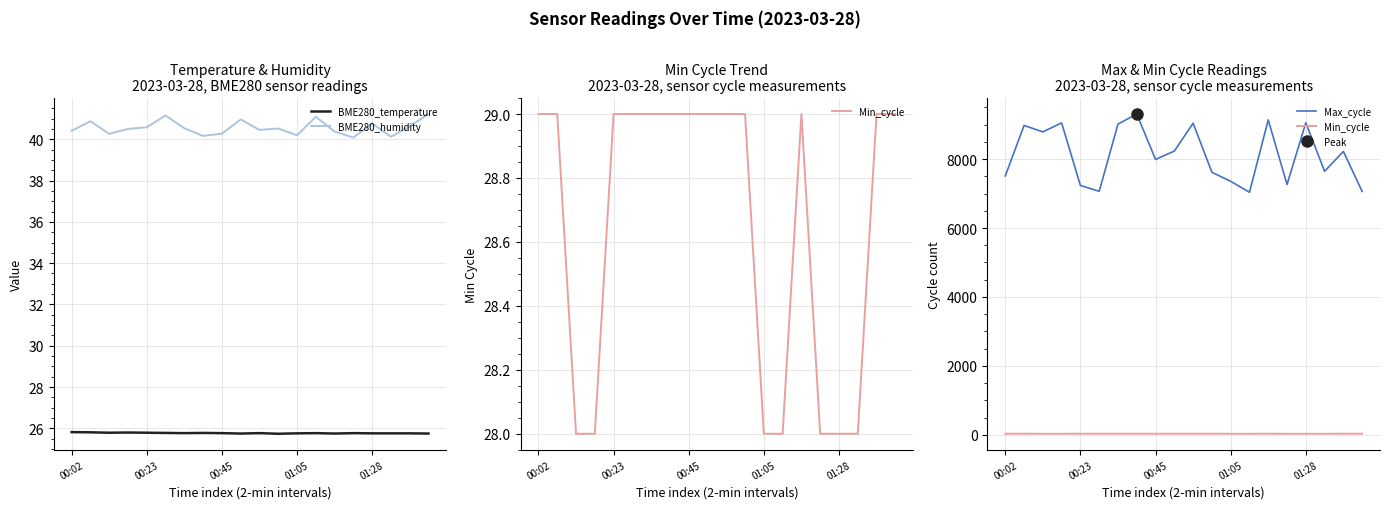

Which series has the largest range (max minus min)?

Max_cycle